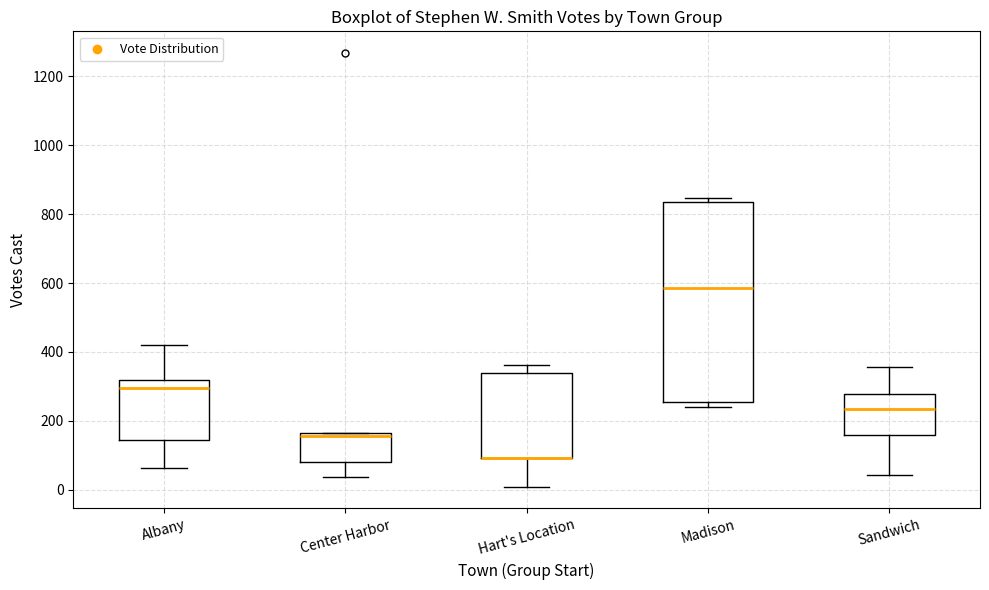

Reading left to right, transcribe this box plot: for each box, give where its median line is, the range the box spans, and where its two whiskers end, as read against the y-axis. The values are not printed on the chart, so give them approximately, as read against the axis.

Albany: median 300, box 140 to 320, whiskers 60 to 420
Center Harbor: median 160 (just below the box's upper edge), box 80 to 160, whiskers 40 to 160
Hart's Location: median 100 (drawn on the box's lower edge), box 100 to 340, whiskers 0 to 360
Madison: median 580, box 260 to 840, whiskers 240 to 840 (just above the box's upper edge)
Sandwich: median 240, box 160 to 280, whiskers 40 to 360